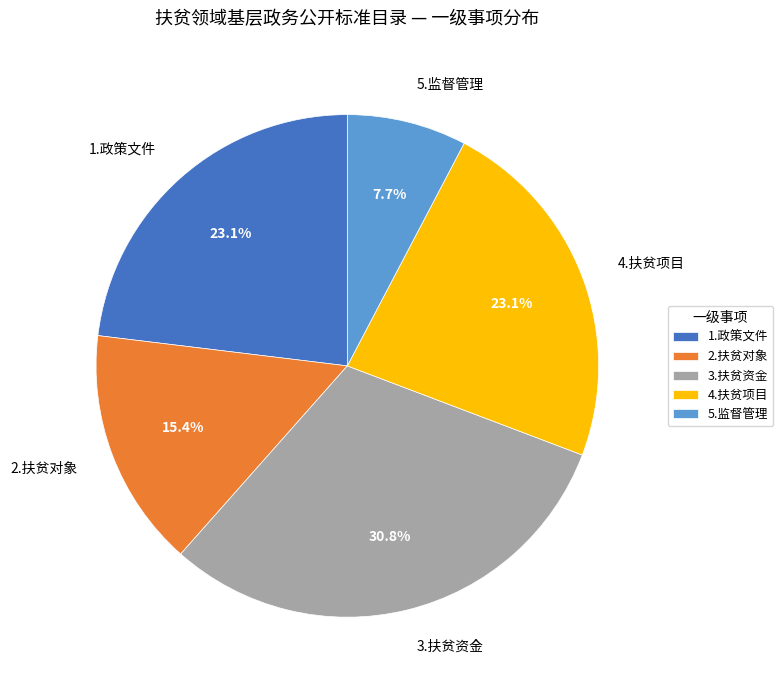

What is the total percentage of 5.监督管理 and 2.扶贫对象?

23.1%